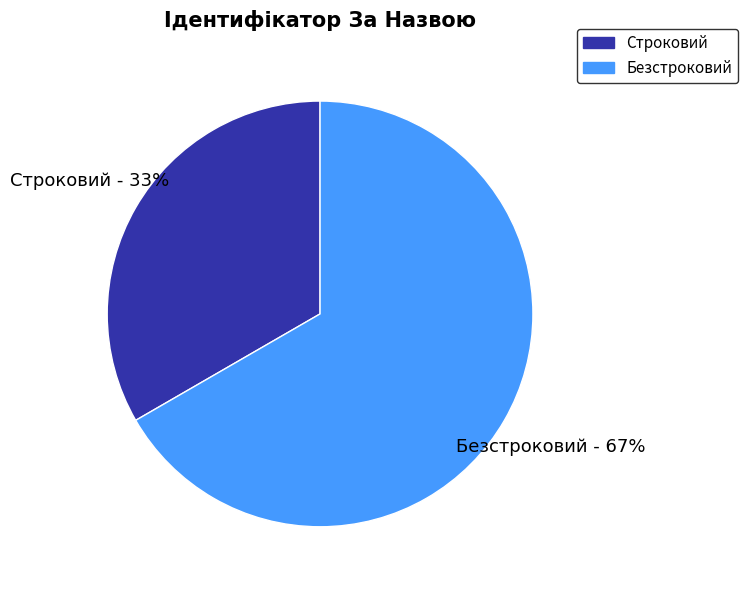

To the nearest percent, what percentage of the pie is Строковий?

33%